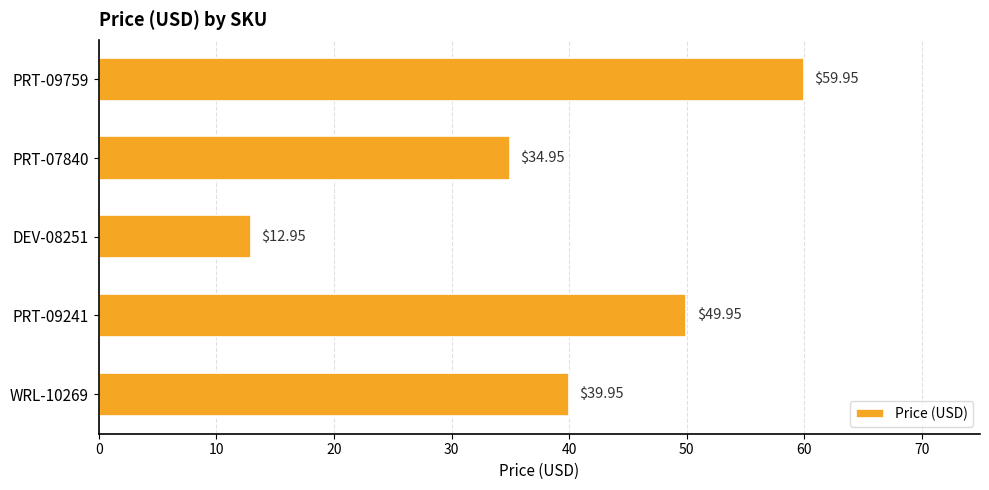

What is the difference between the maximum and second lowest values?

25.0